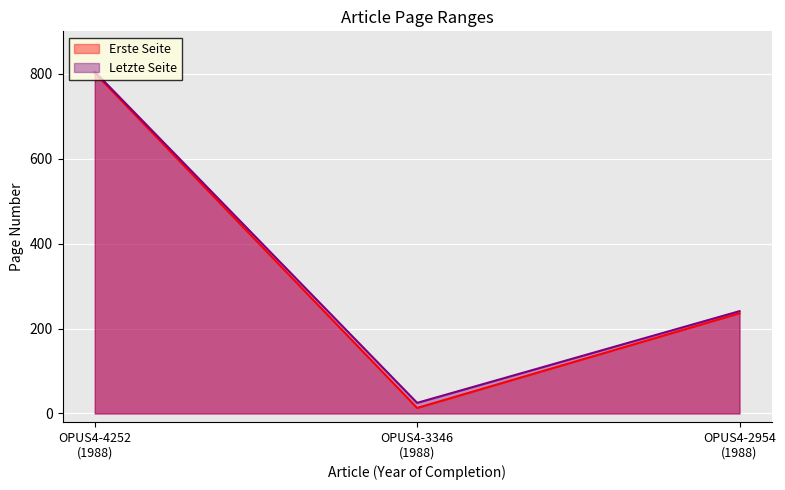

At which category is the sum across all series the highest?

OPUS4-4252
(1988)